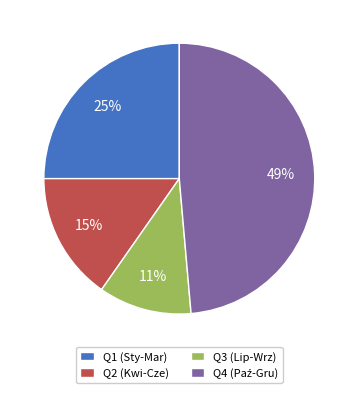

To the nearest percent, what is the average slice percentage?

25%